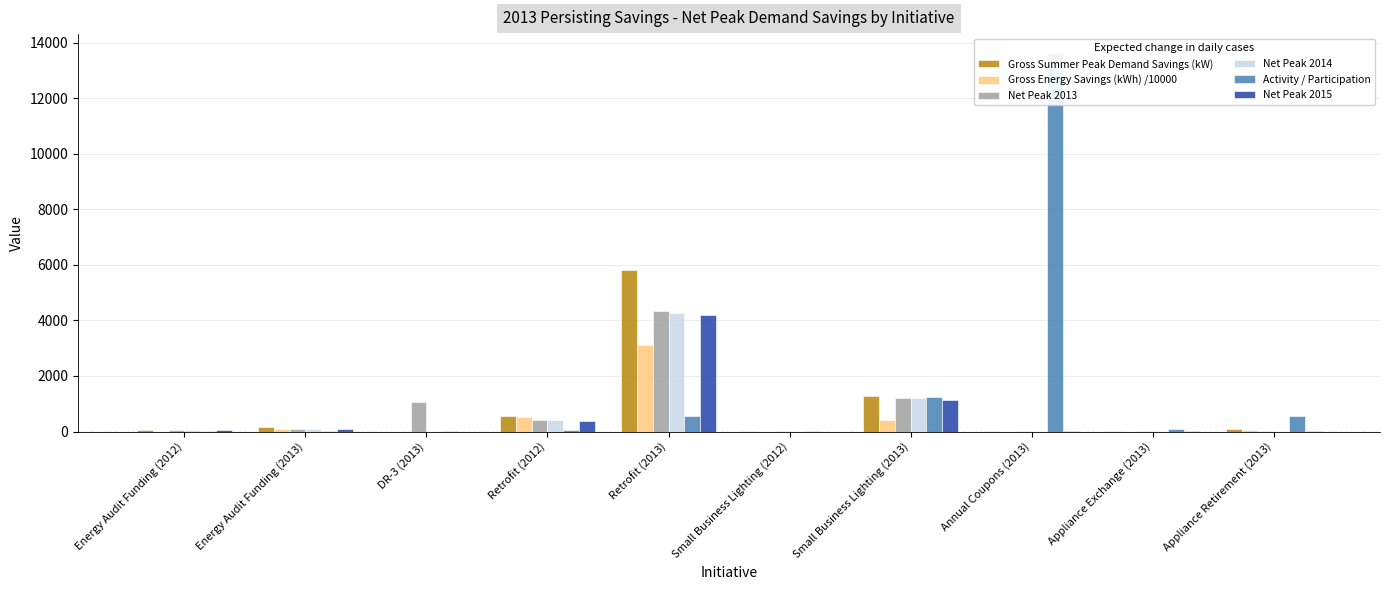

What is the label of the 9th bar from the left?

Appliance Exchange (2013)